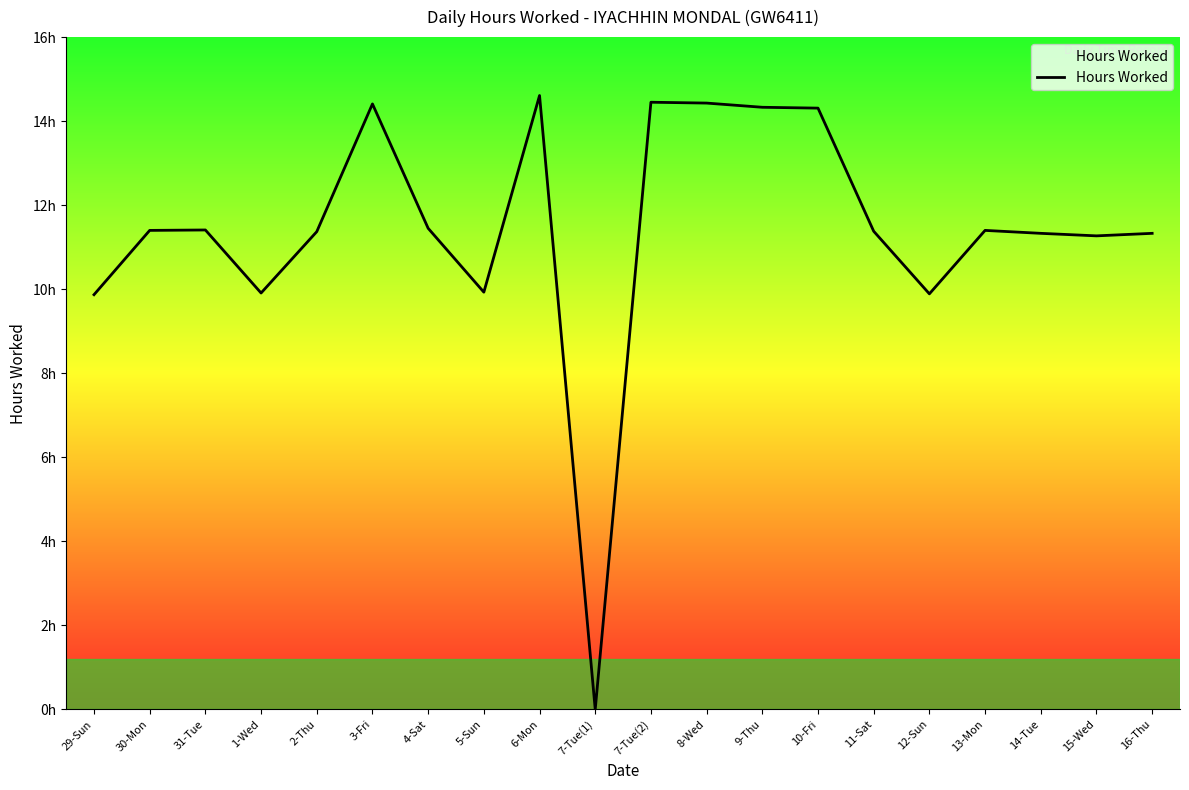

True or false: the data shows 11.4 at 4-Sat.

True